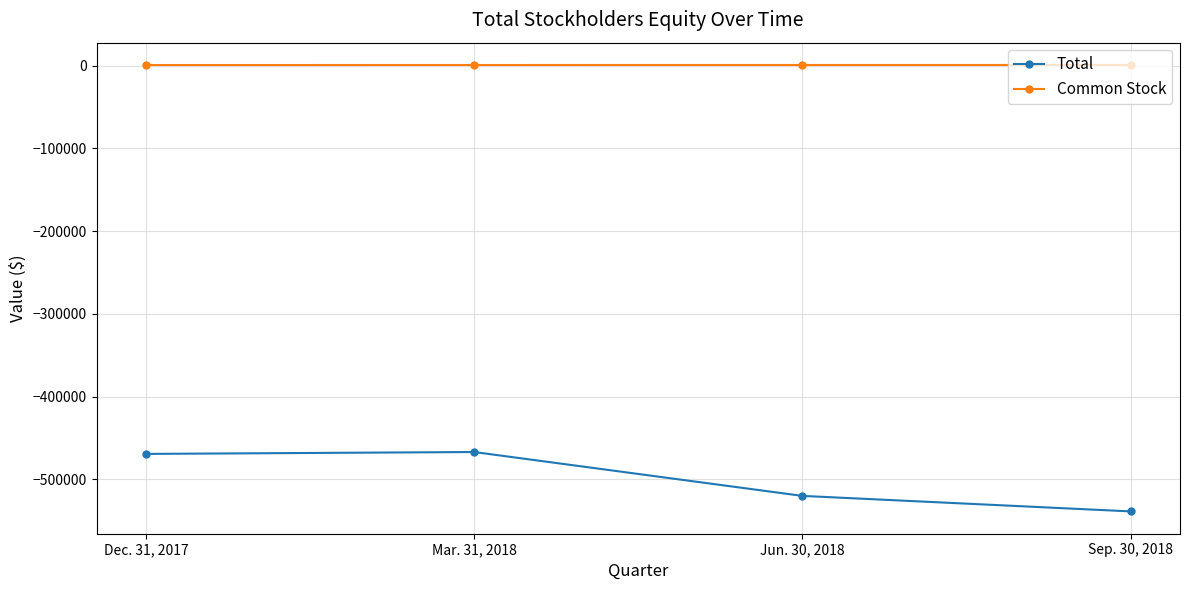

At which category does Total reach its first local peak?

Mar. 31, 2018